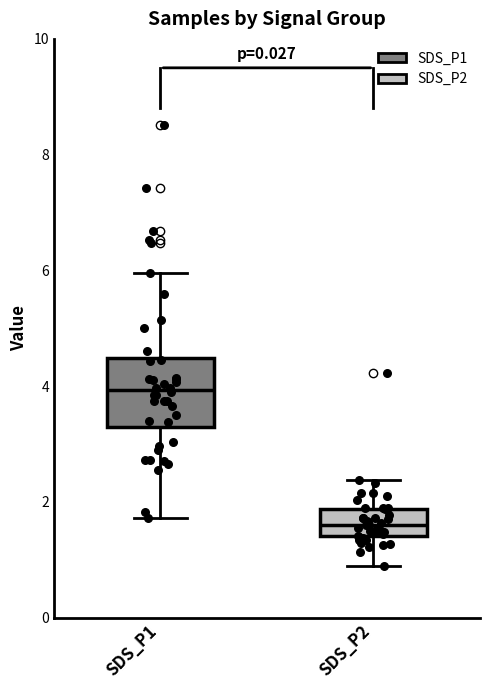

Which box's median line is the lowest?

SDS_P2